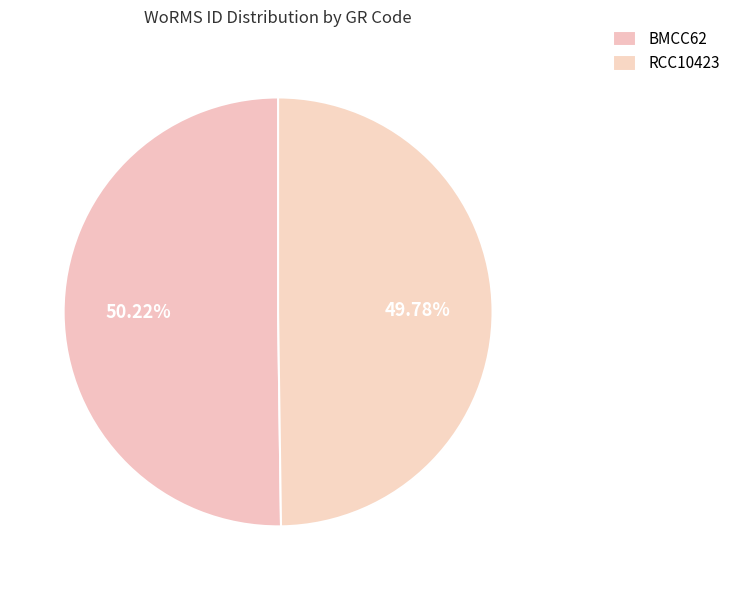

How many segments does this pie chart have?

2